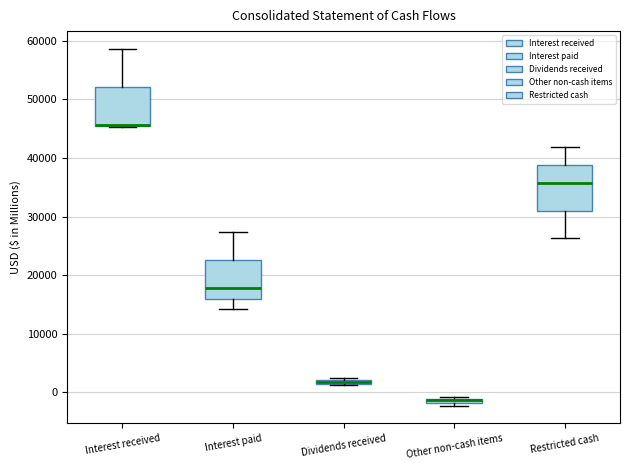

Which box is the tallest, from its lower edge to its upper edge?

Restricted cash